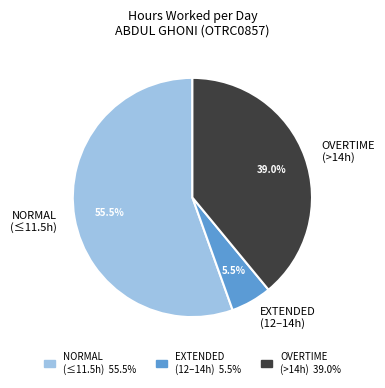

Is there any slice that represents more than half of the pie?

Yes